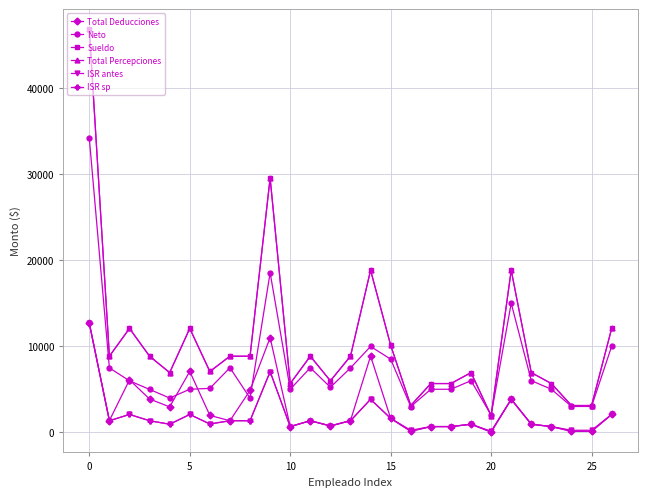

Is this an area chart (filled region under the line)?

No